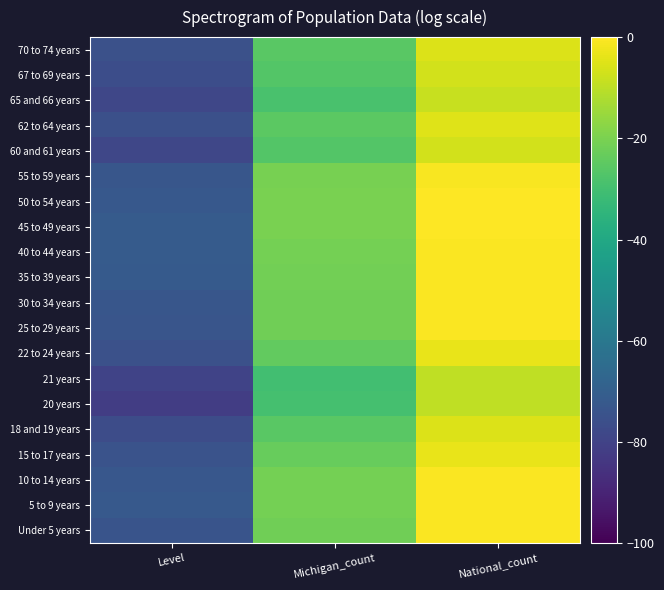

At which category does the chart reach its minimum across all series?

Level